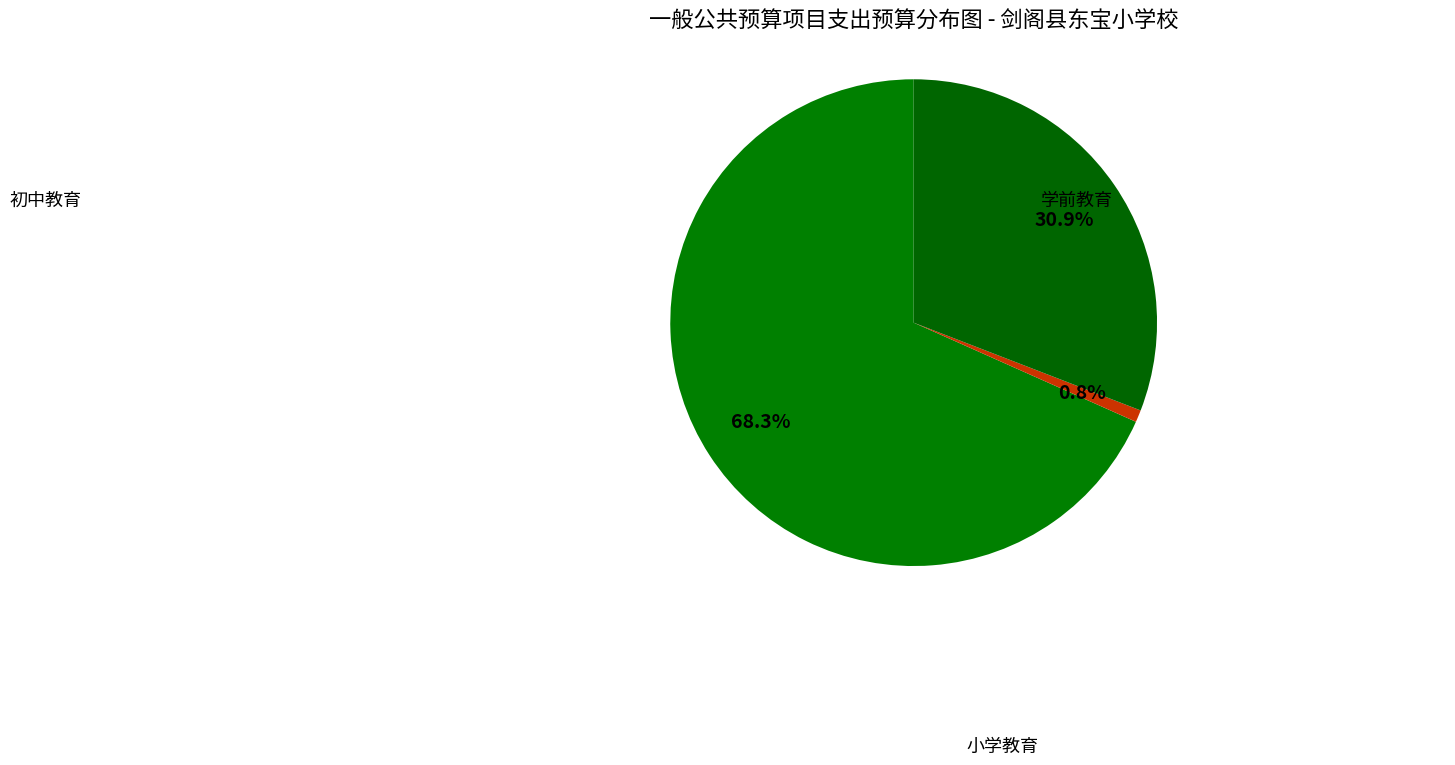

Is 小学教育 the majority of the pie?

Yes